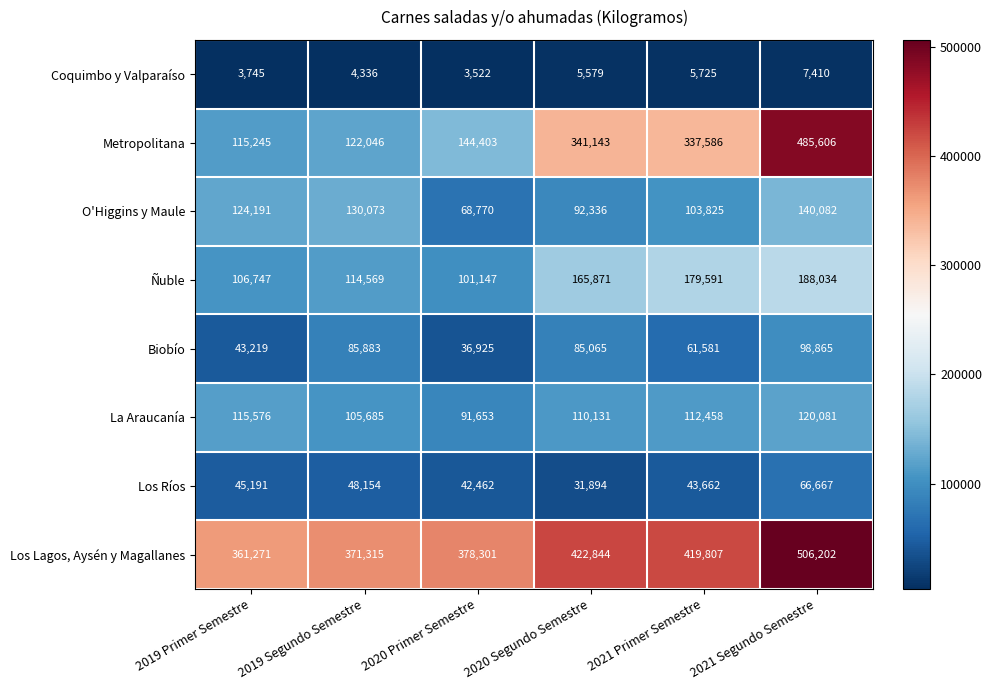

What is the approximate value of Los Ríos at 2019 Segundo Semestre, to the nearest 10?

48150